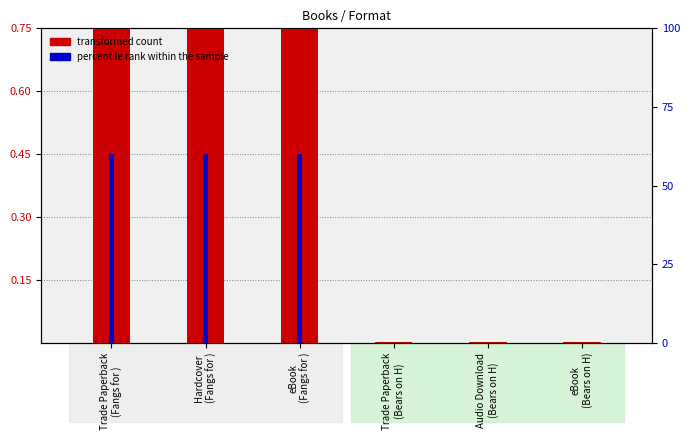

What are all the series names shown in the legend?

transformed count, percentile rank within the sample